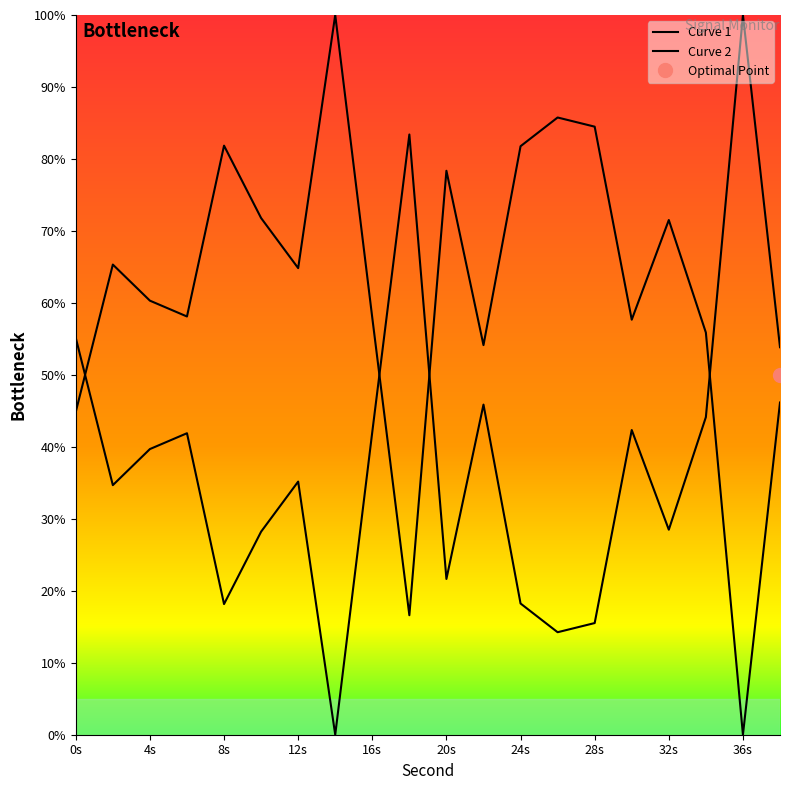

The value of Curve 2 at 15 is 15.2. True or false?

False